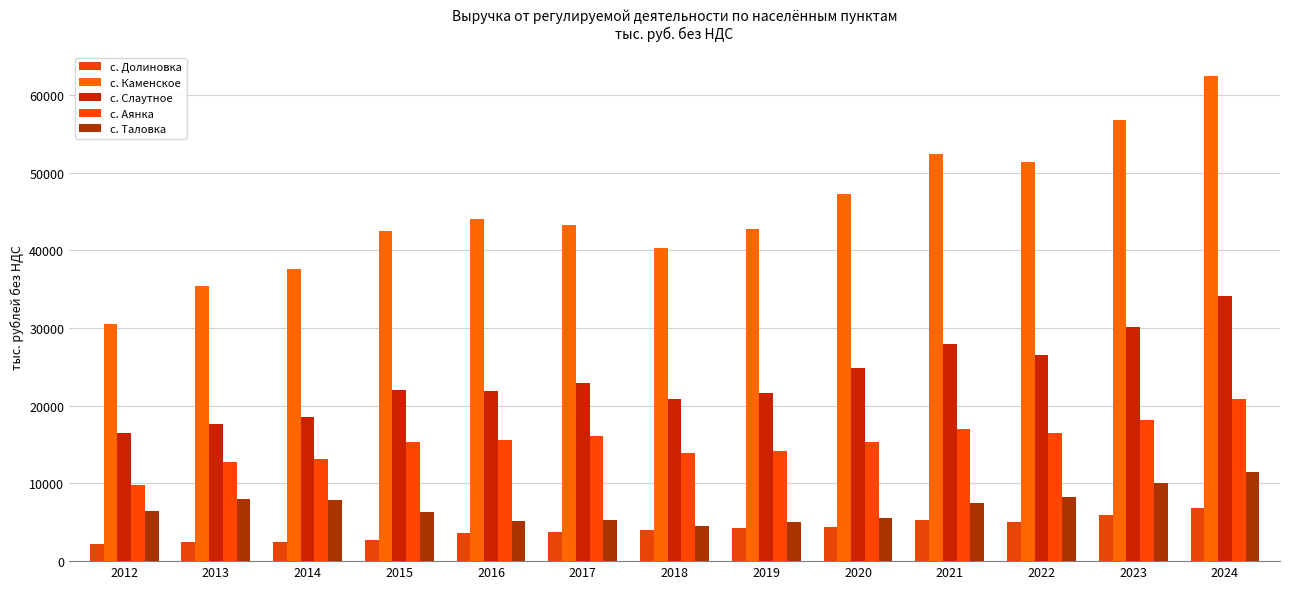

Reading left to right, transcribe all the data shown in this chart.

с. Долиновка: 2012=2180.6	2013=2440.0	2014=2482.4	2015=2671.8	2016=3597.7	2017=3749.1	2018=4010.5	2019=4323.7	2020=4440.4	2021=5266.1	2022=5058.2	2023=5976.2	2024=6851.3
с. Каменское: 2012=30488.6	2013=35374.3	2014=37660.3	2015=42453.8	2016=43998.6	2017=43283.5	2018=40267.7	2019=42766.0	2020=47217.8	2021=52448.1	2022=51399.2	2023=56737.5	2024=62401.0
с. Слаутное: 2012=16431.1	2013=17695.4	2014=18541.7	2015=22029.2	2016=21891.2	2017=22924.9	2018=20854.8	2019=21626.2	2020=24899.8	2021=27897.8	2022=26592.1	2023=30110.3	2024=34083.9
с. Аянка: 2012=9805.7	2013=12720.4	2014=13168.5	2015=15368.1	2016=15613.9	2017=16044.4	2018=13904.5	2019=14226.2	2020=15323.8	2021=16956.3	2022=16450.1	2023=18205.5	2024=20838.6
с. Таловка: 2012=6457.1	2013=7975.5	2014=7805.5	2015=6304.1	2016=5195.2	2017=5248.4	2018=4558.9	2019=5090.4	2020=5603.0	2021=7485.4	2022=8312.0	2023=10116.5	2024=11409.1